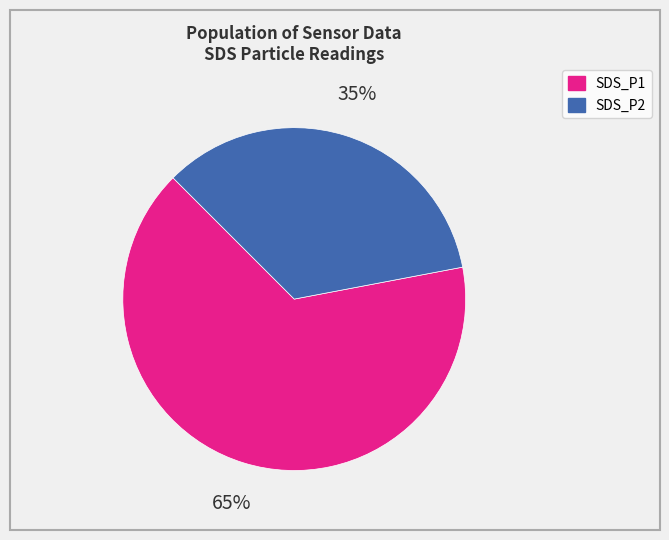

Is there a majority slice in this chart?

Yes